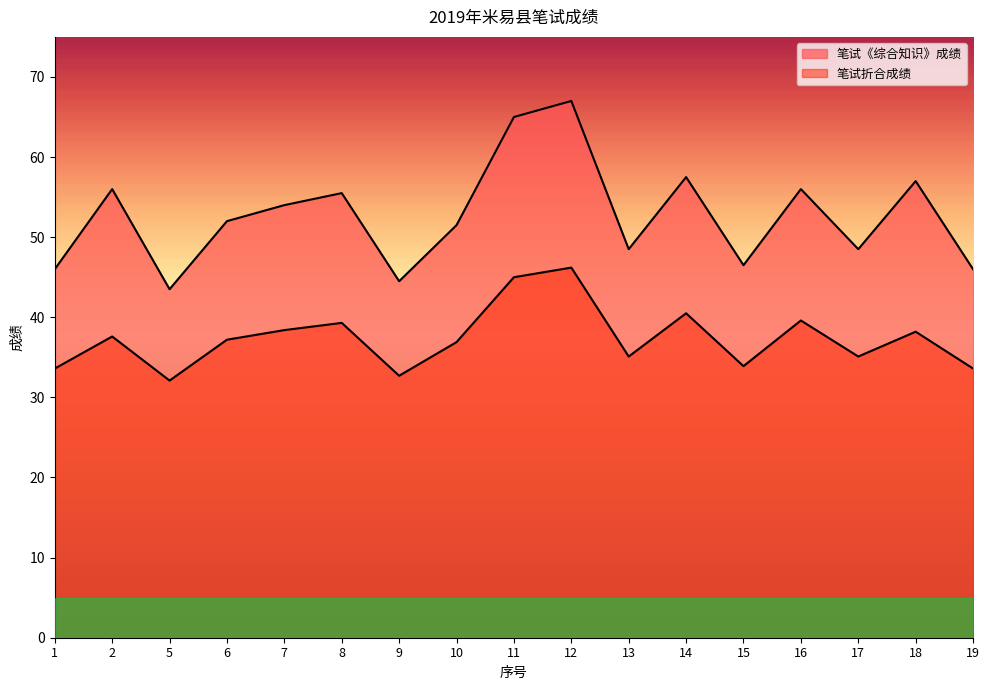

What is the maximum value shown in the chart?

67.0